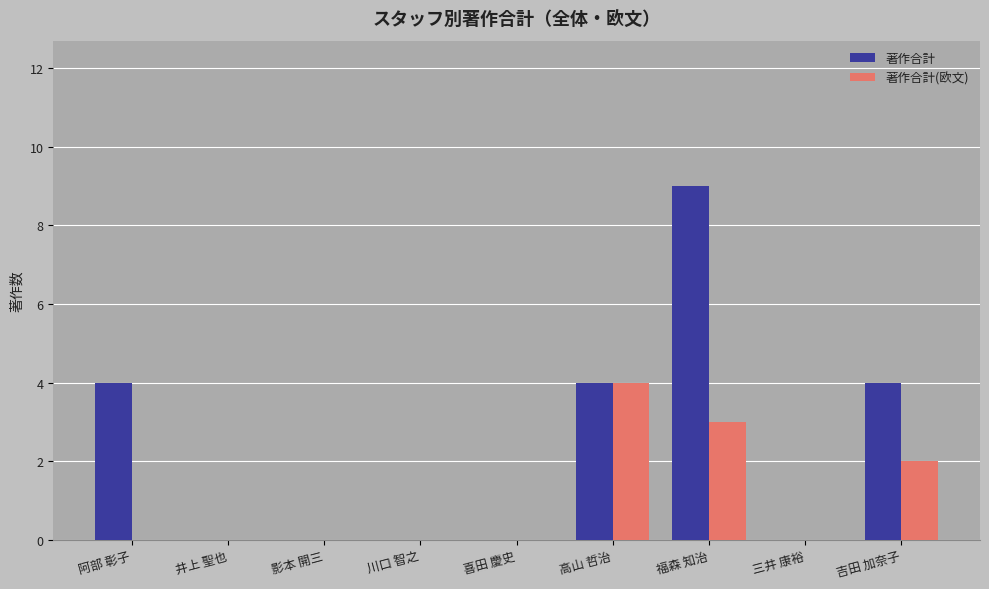

Does the chart contain stacked bars?

No